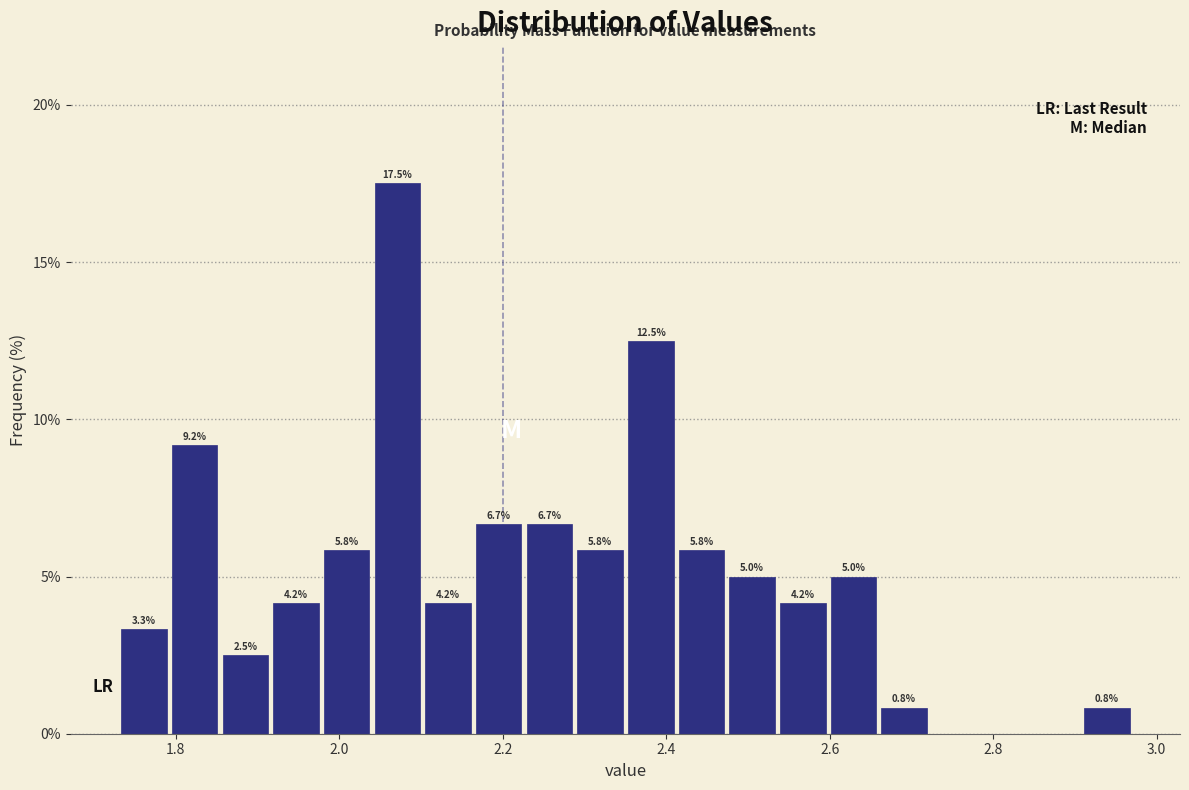

Around what value on the x-axis is the tallest bar? Give the approximate position of its centre, as read against the axis.

2.08